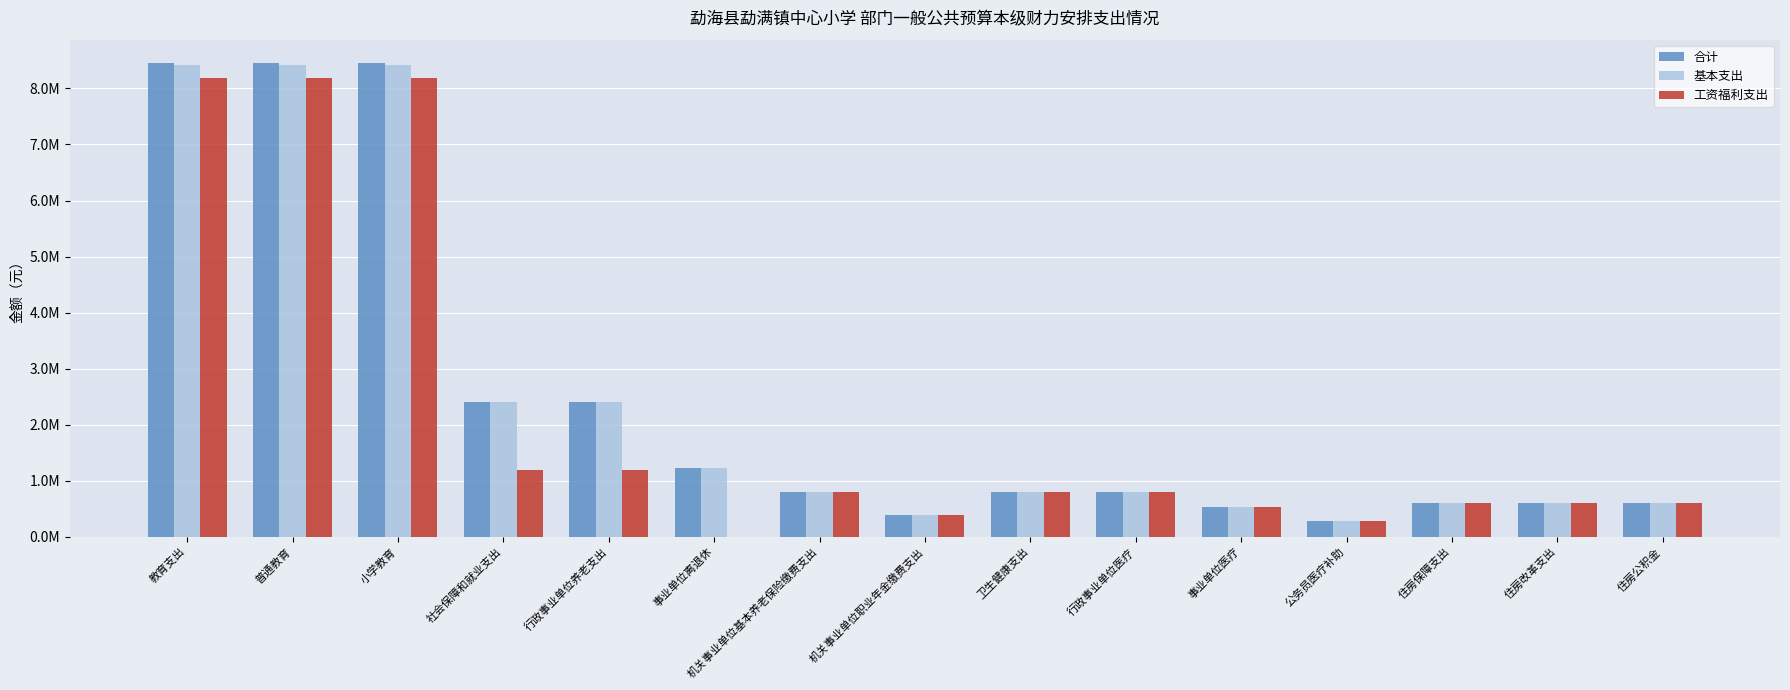

True or false: 合计 has a value of 802402.2 at 行政事业单位医疗.

True